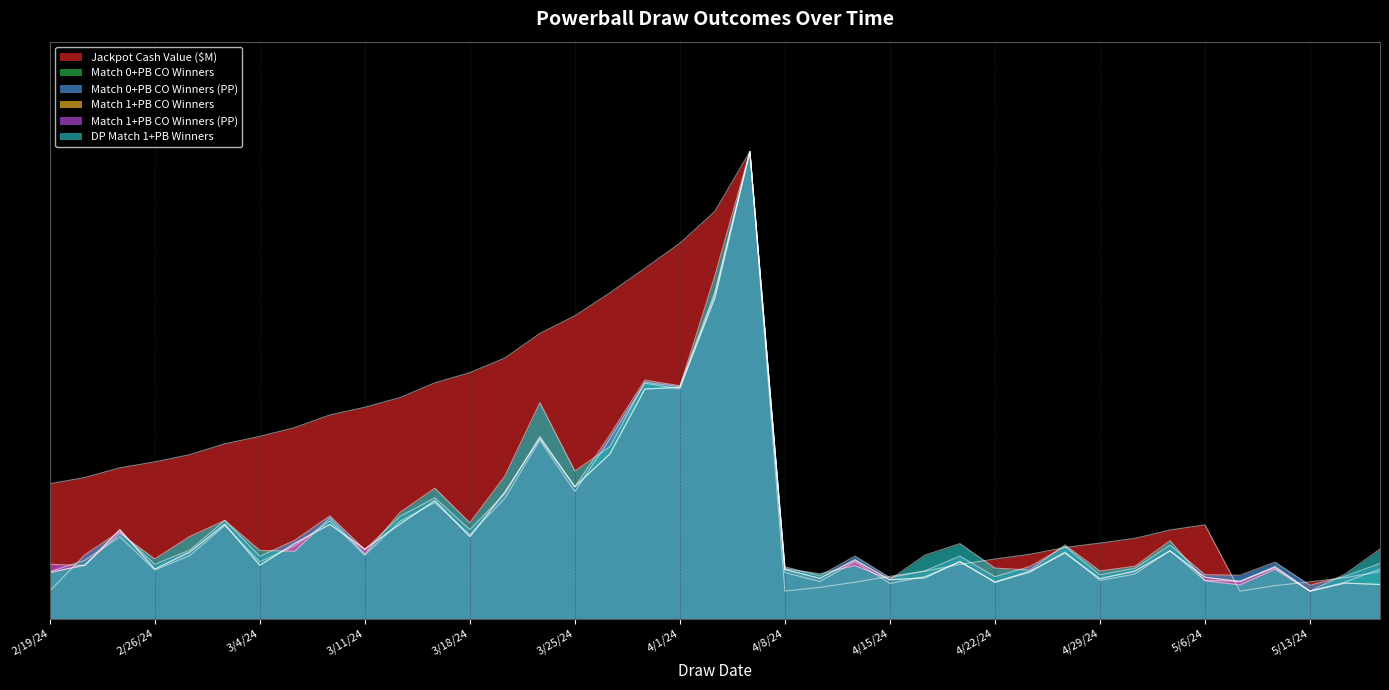

What value does the DP Match 1+PB Winners series have at 3/27/24?

0.3